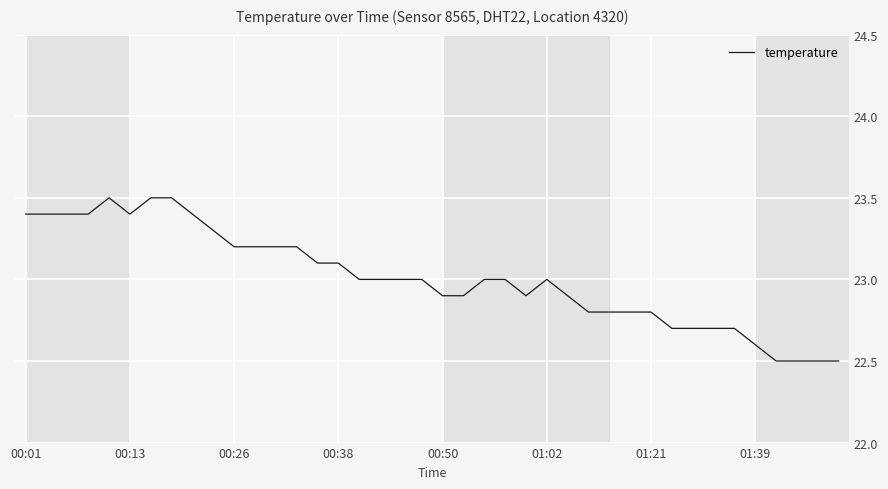

Does the chart have visible grid lines?

Yes